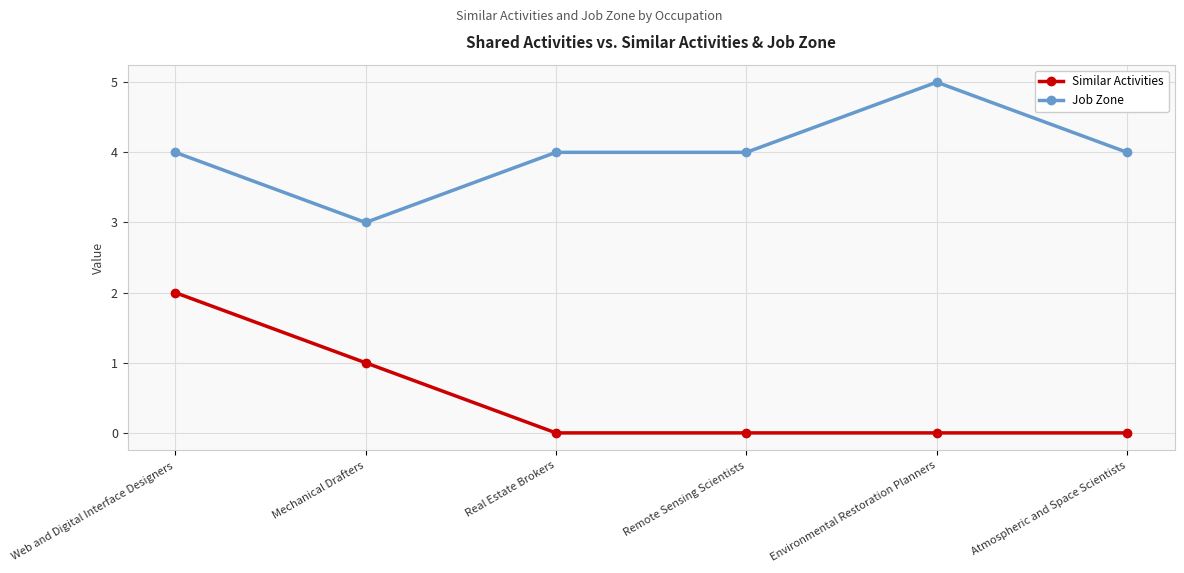

True or false: Similar Activities and Job Zone cross at least once.

False